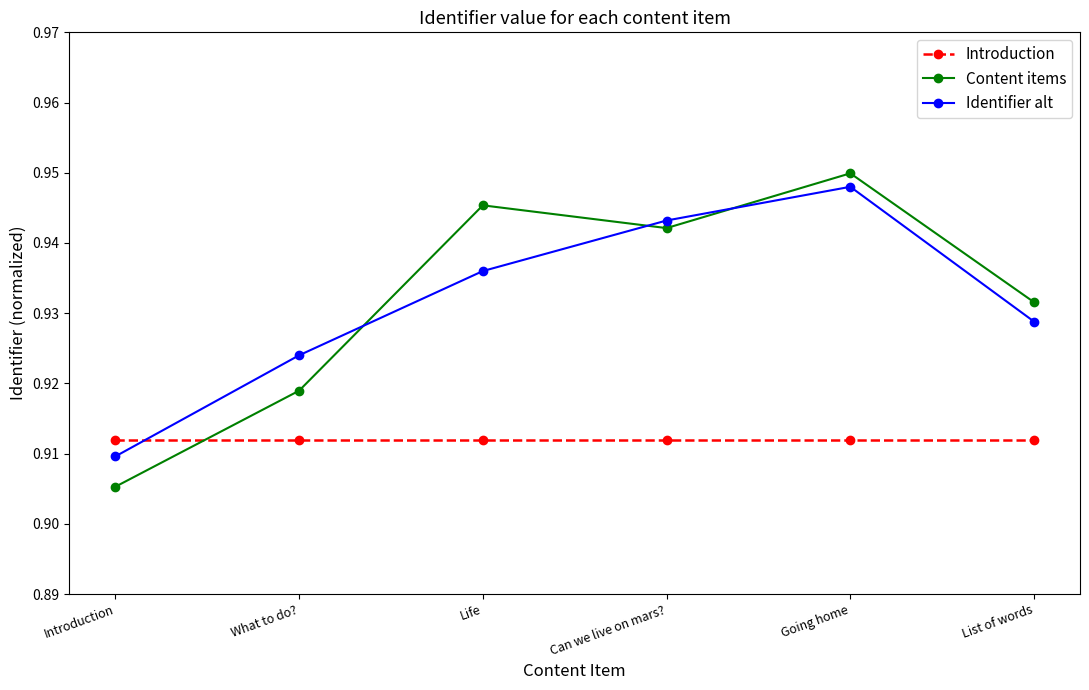

Which series ends up on top after the final intersection of Content items and Identifier alt?

Content items